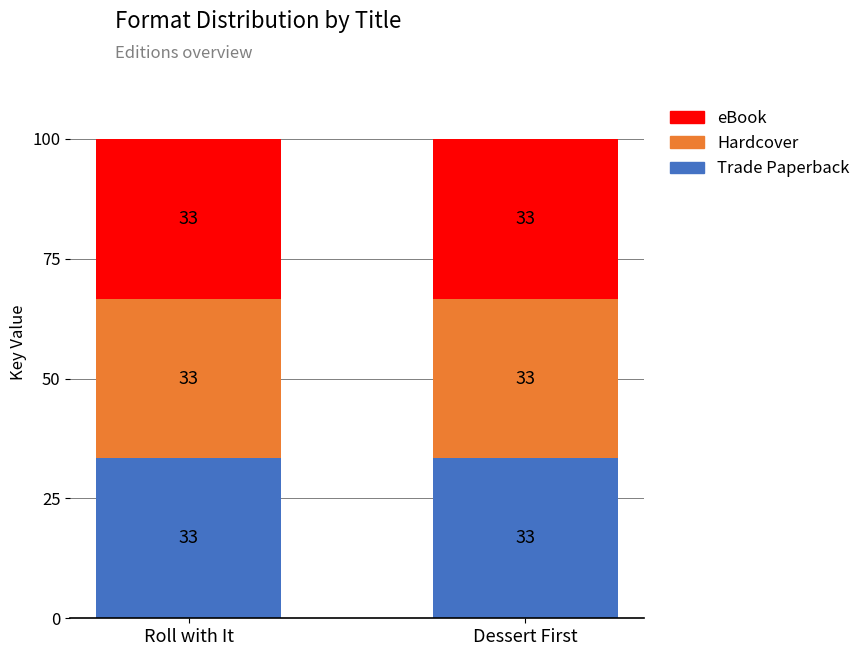

Count the number of categories in the chart.

2